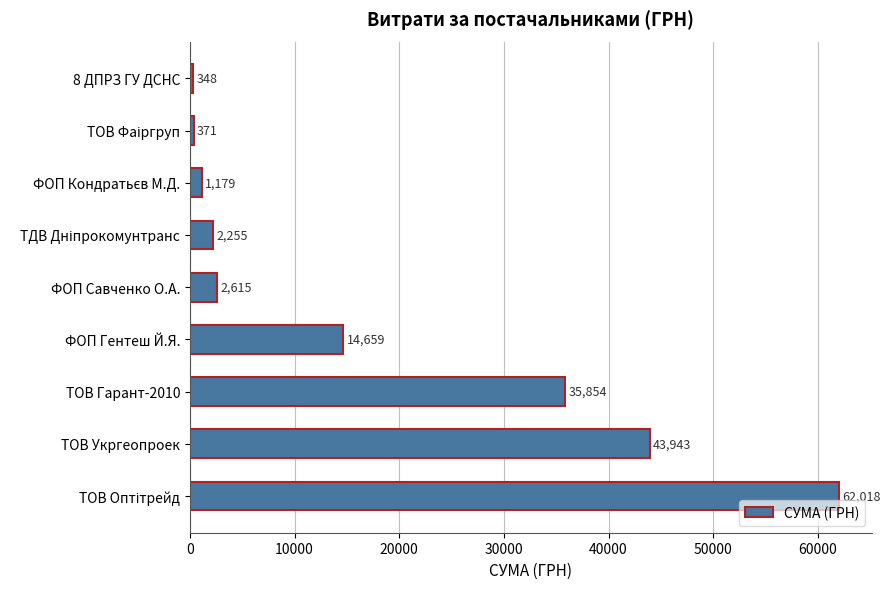

What is the greatest value displayed?

62018.0